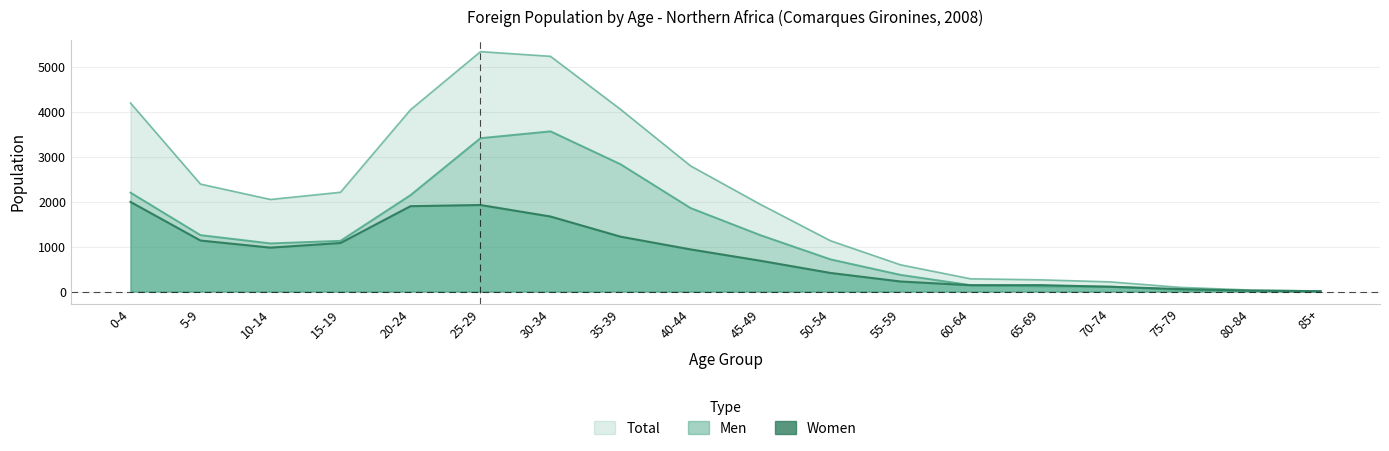

Which category has the lowest value in the Men series?

85+